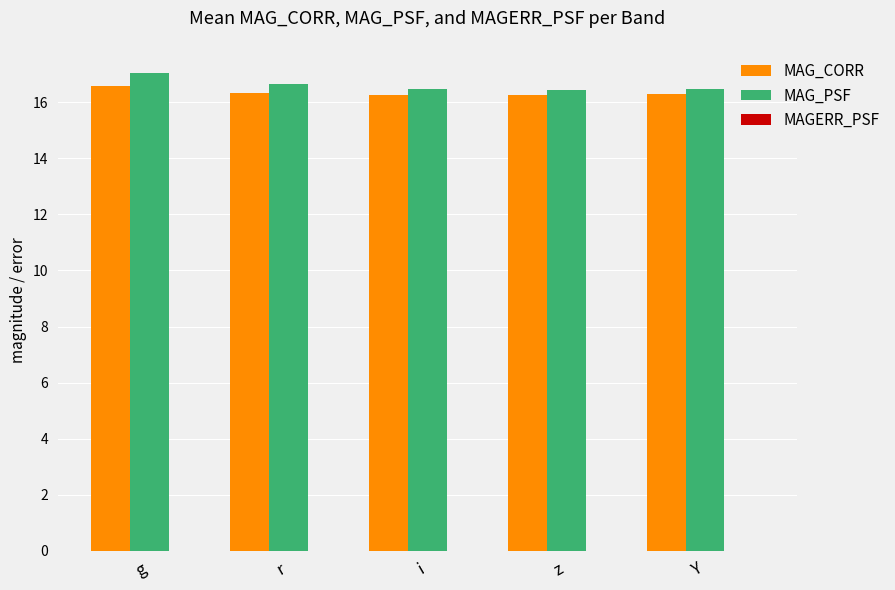

The MAG_PSF series shows 10.9 at z. True or false?

False